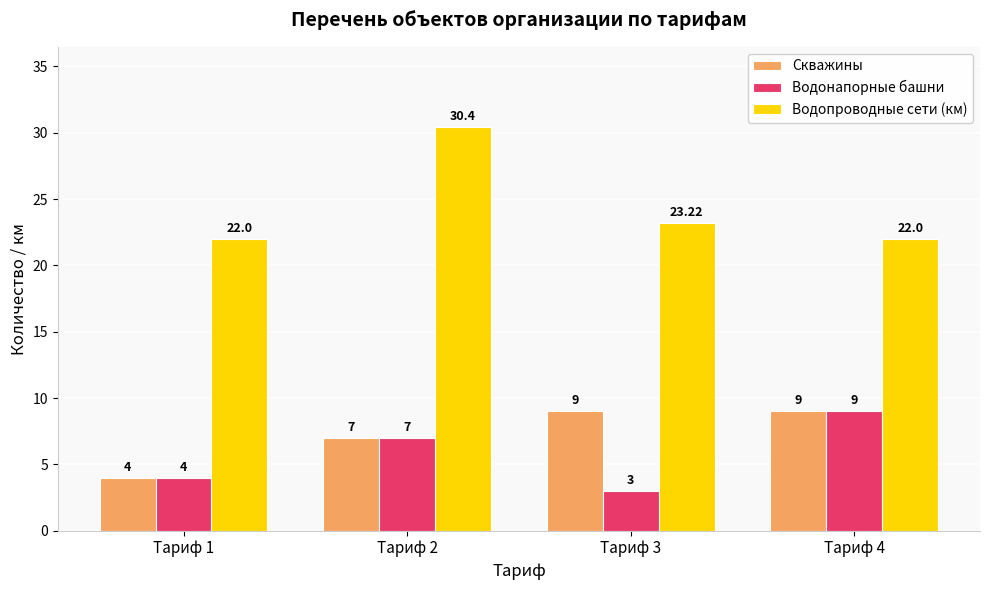

Reading left to right, extract all data points from this chart.

Скважины: Тариф 1=4.0	Тариф 2=7.0	Тариф 3=9.0	Тариф 4=9.0
Водонапорные башни: Тариф 1=4.0	Тариф 2=7.0	Тариф 3=3.0	Тариф 4=9.0
Водопроводные сети (км): Тариф 1=22.0	Тариф 2=30.4	Тариф 3=23.2	Тариф 4=22.0